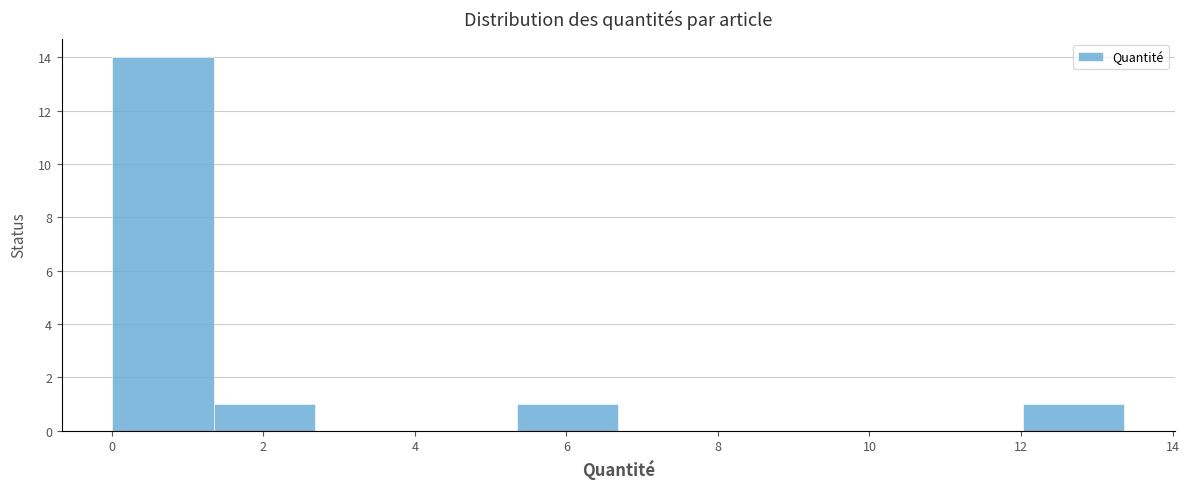

Over which range of the x-axis is the bar tallest?

0.0 to 1.4